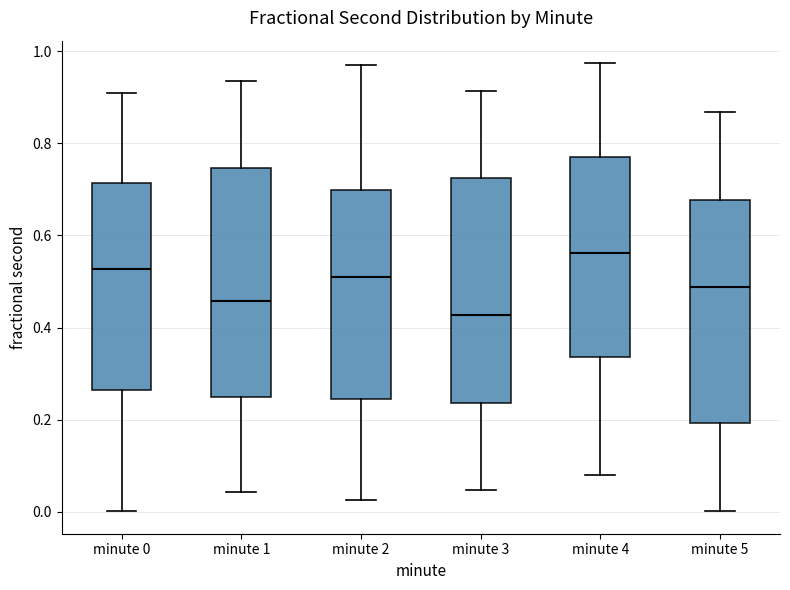

Where is the upper edge of the box for minute 1 on the y-axis? The values are not printed on the chart, so give them approximately, as read against the axis.

0.74